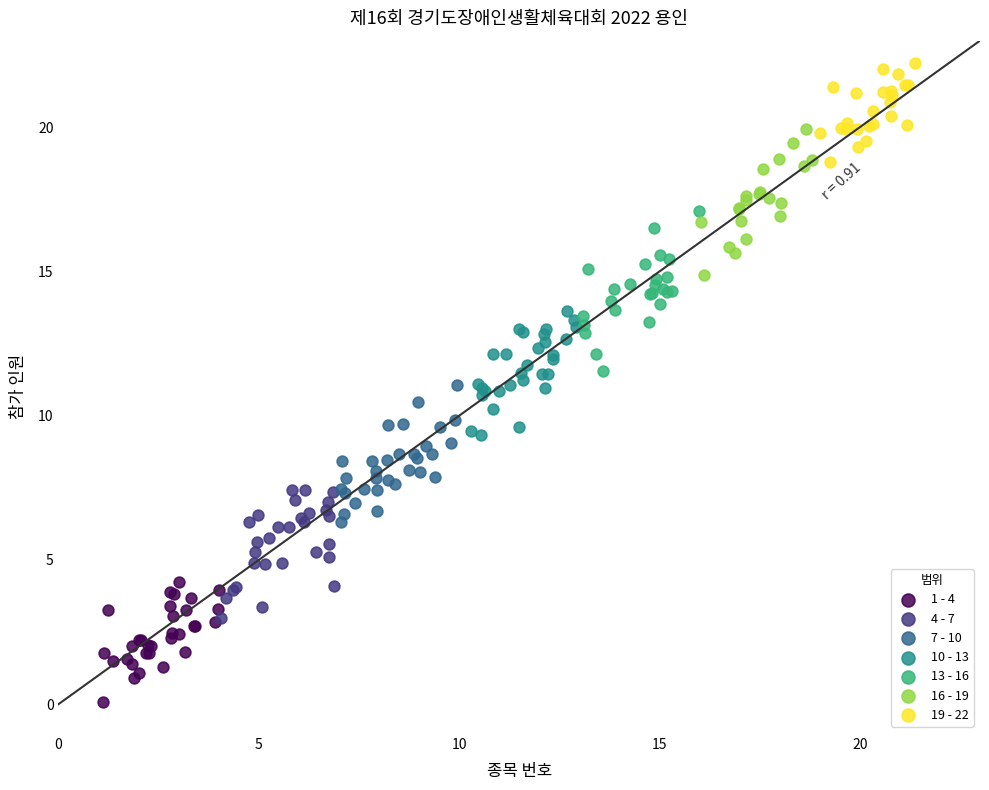

Which series contains the highest Y value?

19 - 22